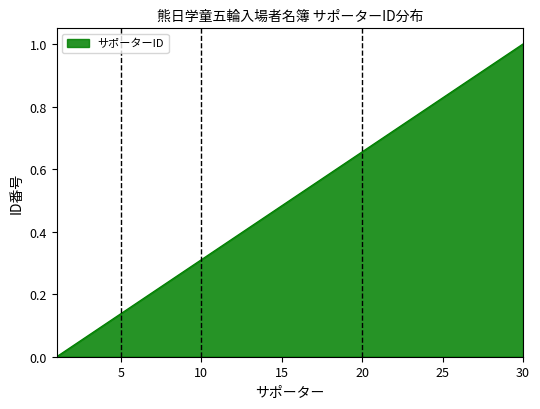

Does the chart display data point markers on the line(s)?

No